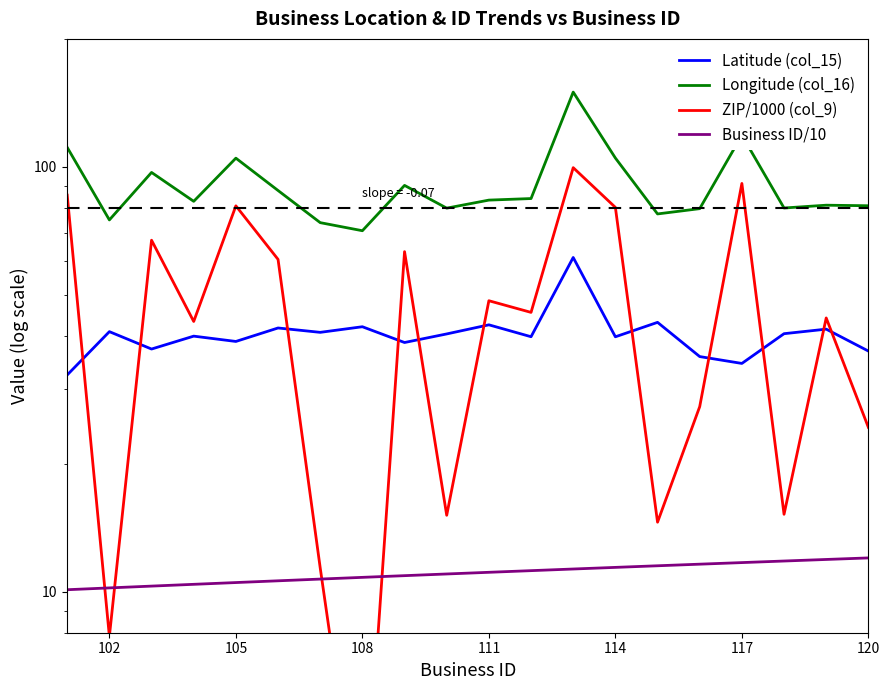

Rank the series by their maximum value, from highest to lowest.

Longitude (col_16), ZIP/1000 (col_9), Latitude (col_15), Business ID/10